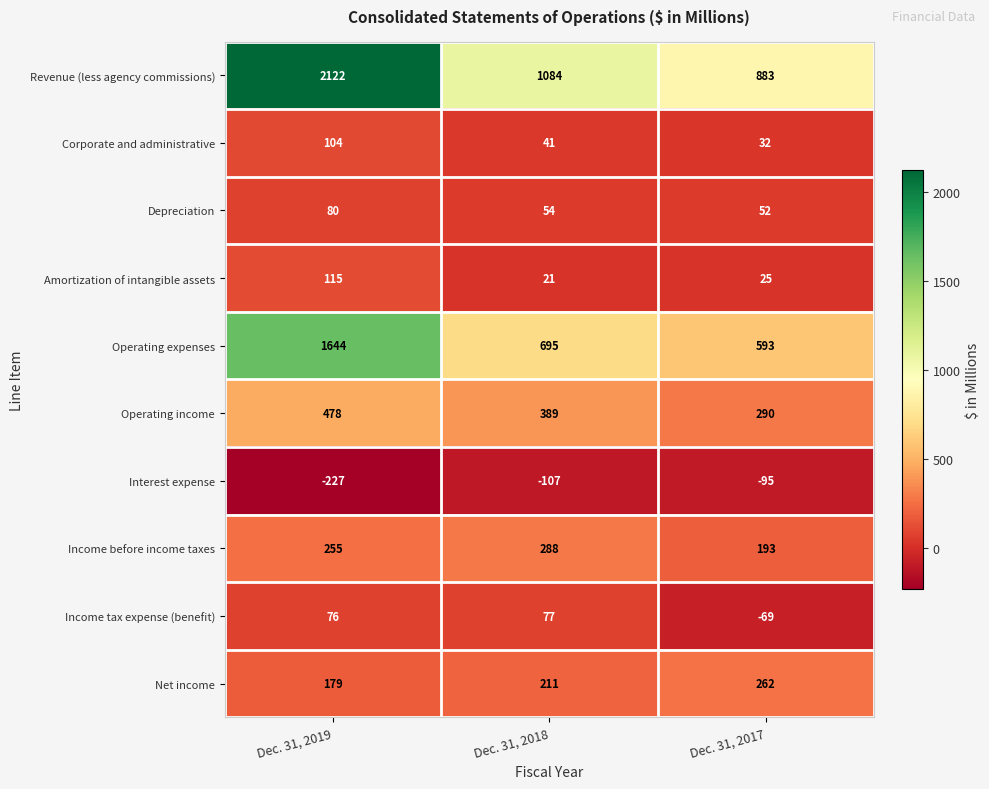

Which series has the widest spread of values?

Revenue (less agency commissions)